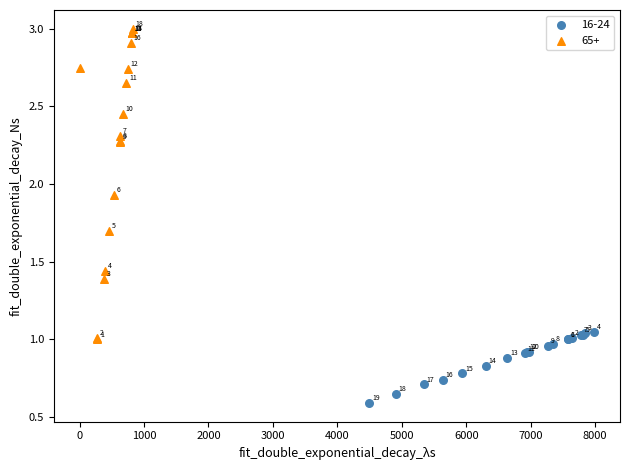

Which series contains the lowest Y value?

16-24